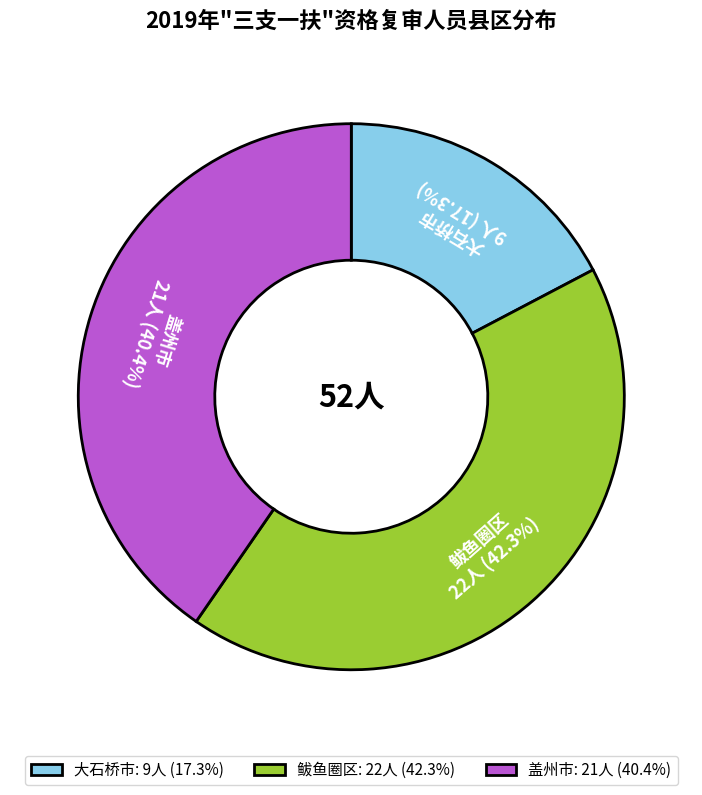

Between 大石桥市 and 鲅鱼圈区, which is larger?

鲅鱼圈区